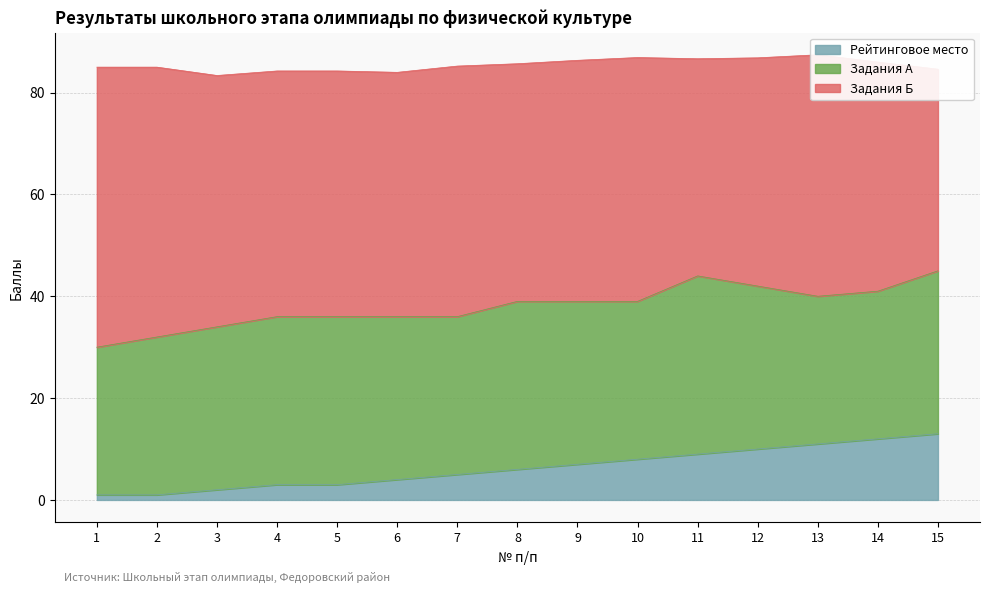

True or false: Рейтинговое место has a value of 9 at 15.

False